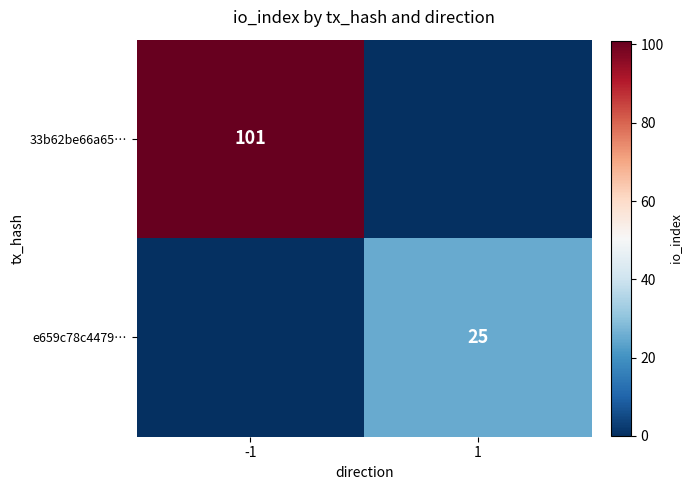

At which category is the sum across all series the highest?

-1